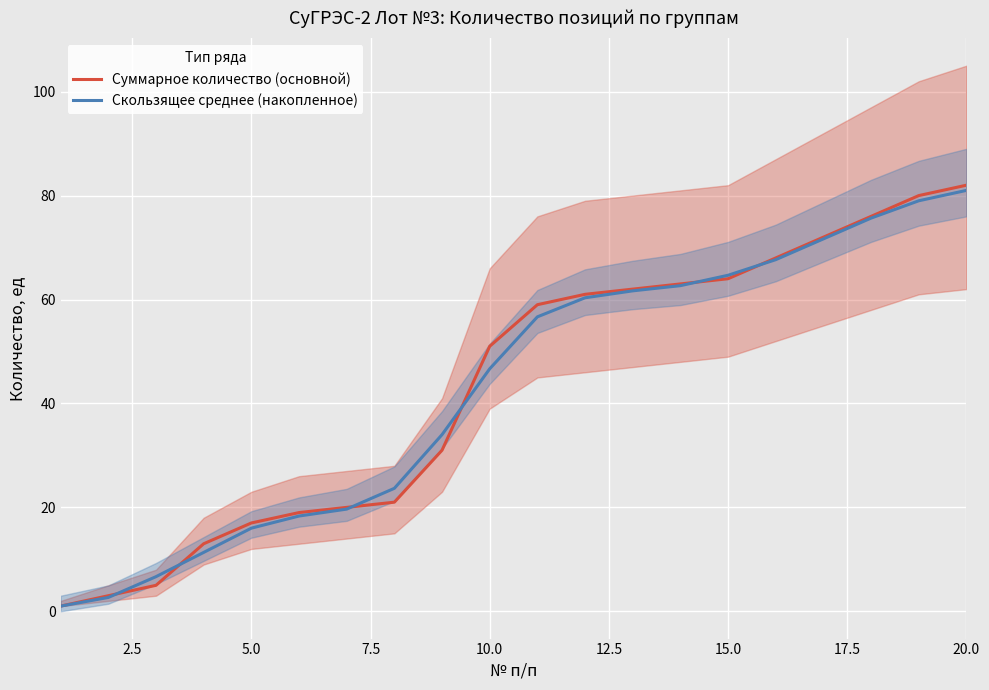

What are all the series names shown in the legend?

Суммарное количество (основной), Скользящее среднее (накопленное)